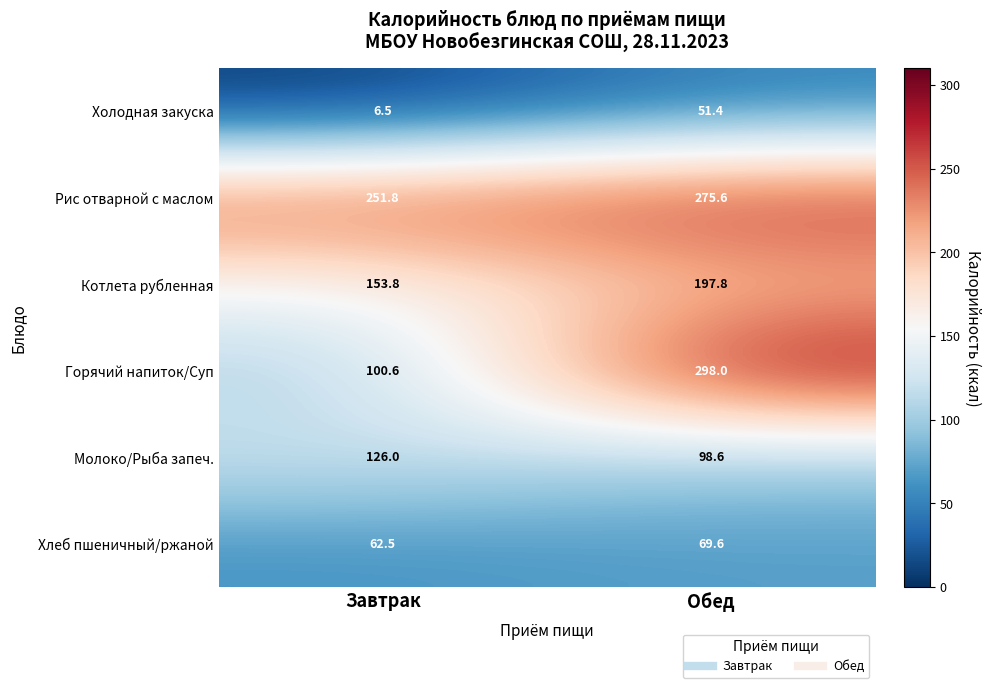

Reading left to right, what are all the values shown in this chart?

Холодная закуска: 6.5	51.4
Рис отварной с маслом: 251.8	275.6
Котлета рубленная: 153.8	197.8
Горячий напиток/Суп: 100.6	298.0
Молоко/Рыба запеч.: 126.0	98.6
Хлеб пшеничный/ржаной: 62.5	69.6